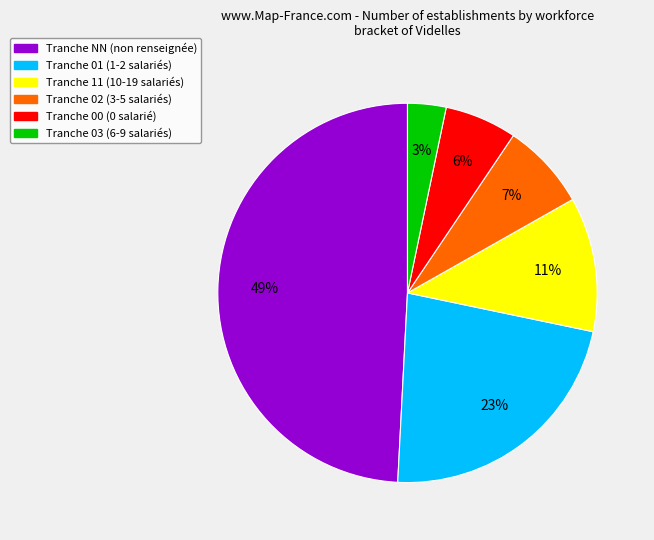

Is there any slice that represents more than half of the pie?

No